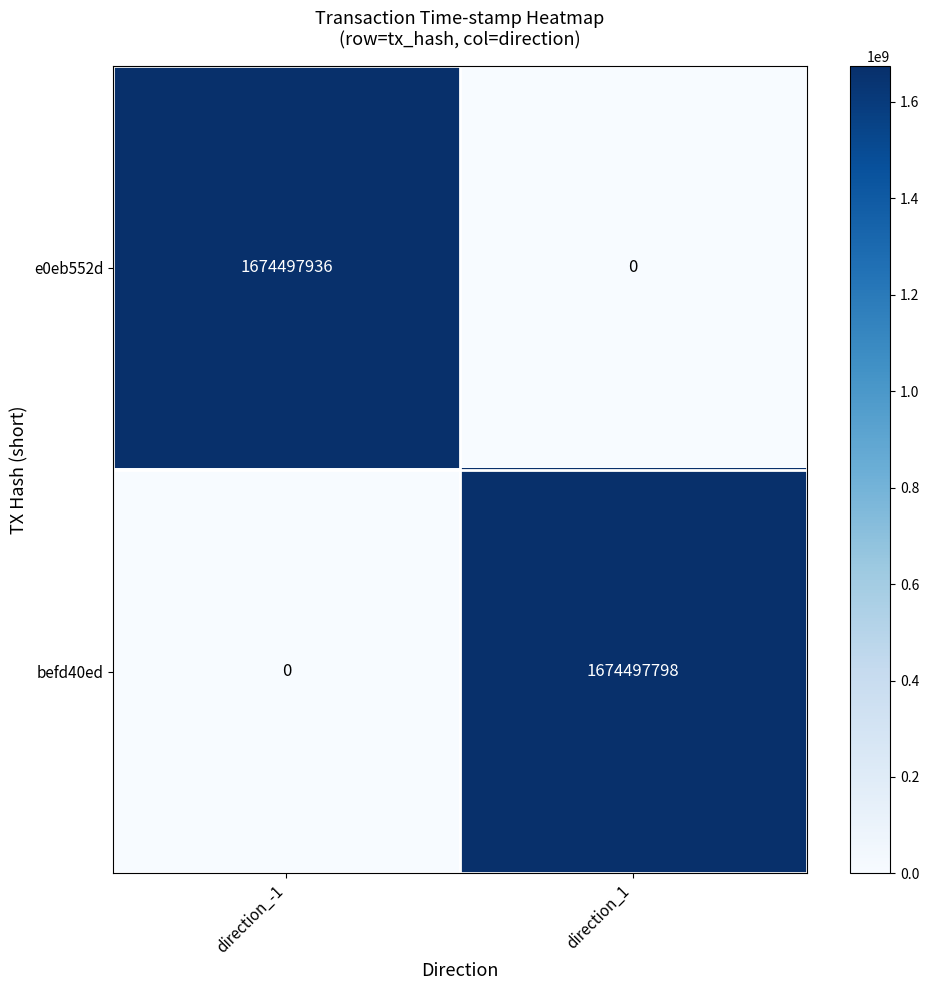

Which series has the largest total across all categories?

e0eb552d